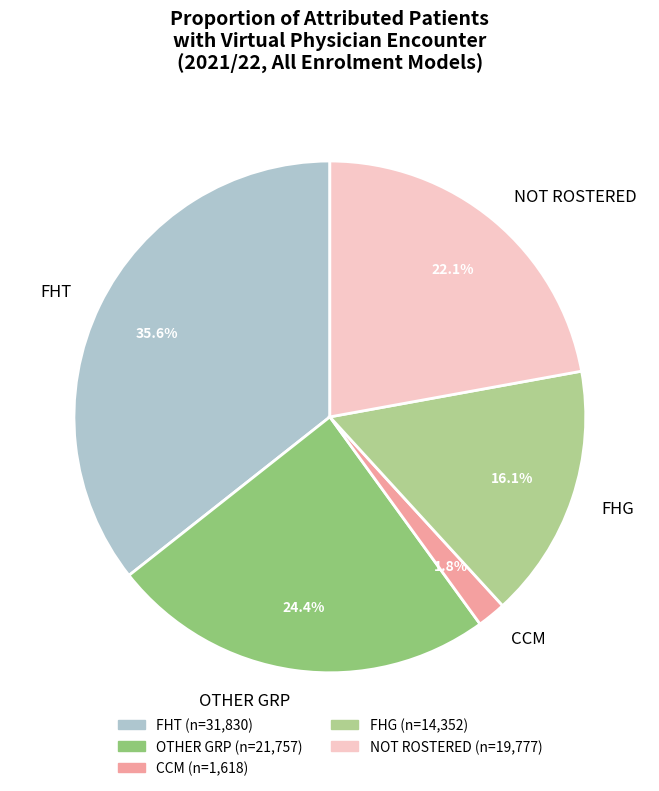

The FHG slice represents 7% of the pie. True or false?

False